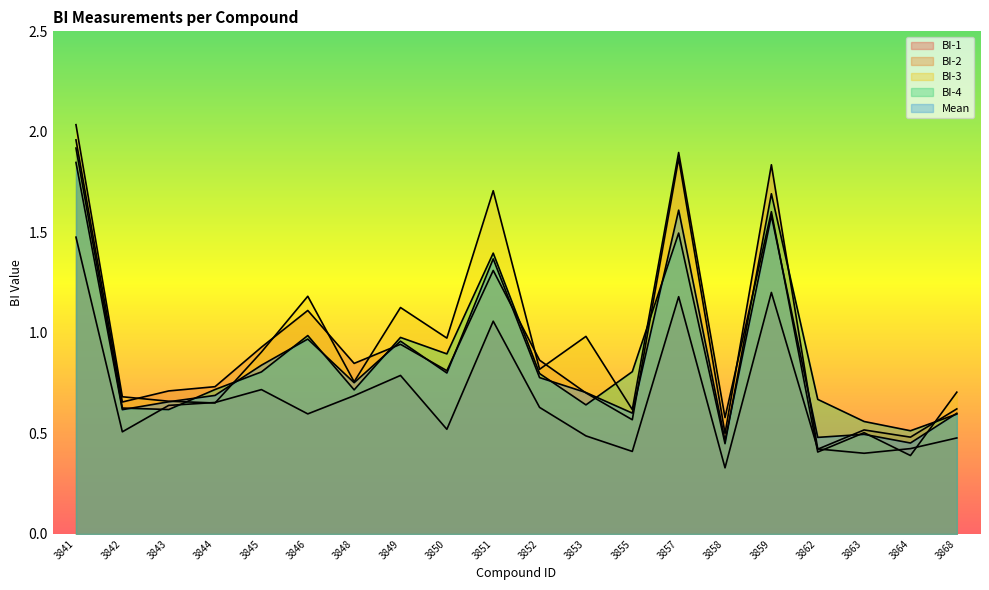

At which label is BI-1 closest to 0?

3858